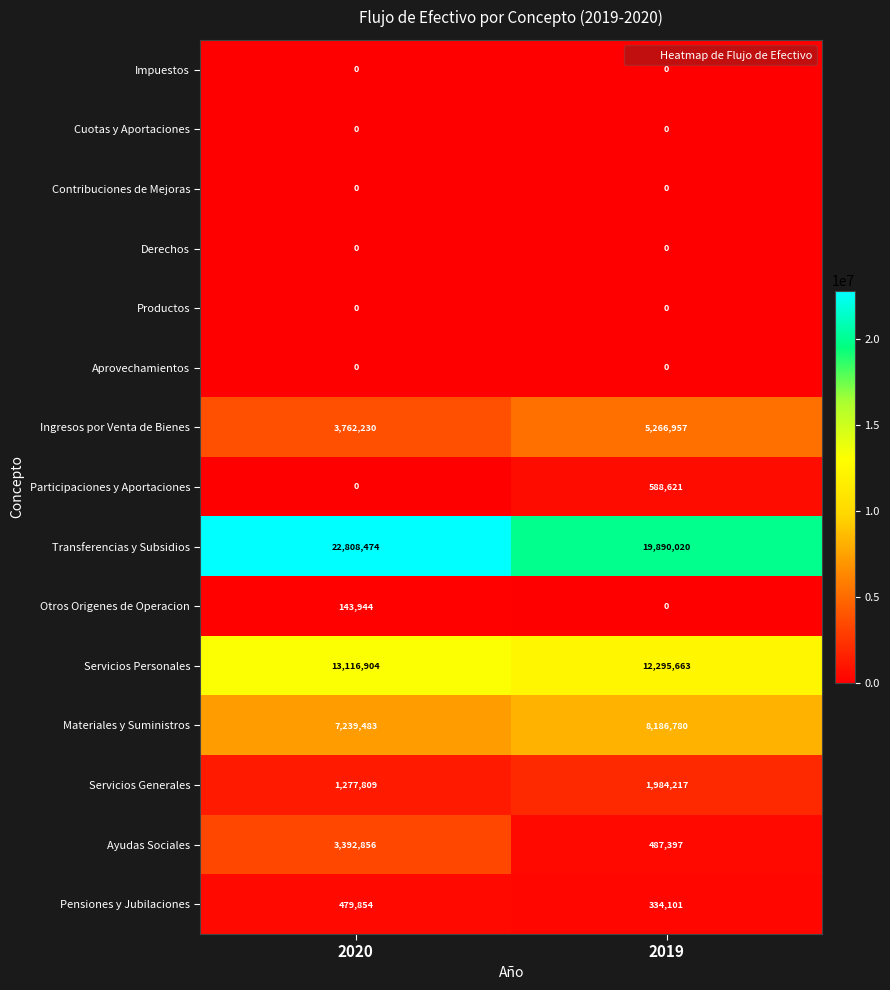

The Servicios Personales series shows 3641829 at 2019. True or false?

False